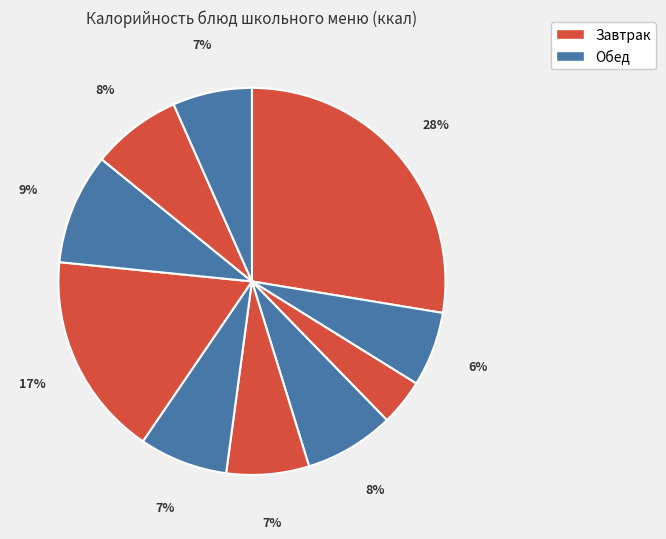

How many segments does this pie chart have?

10